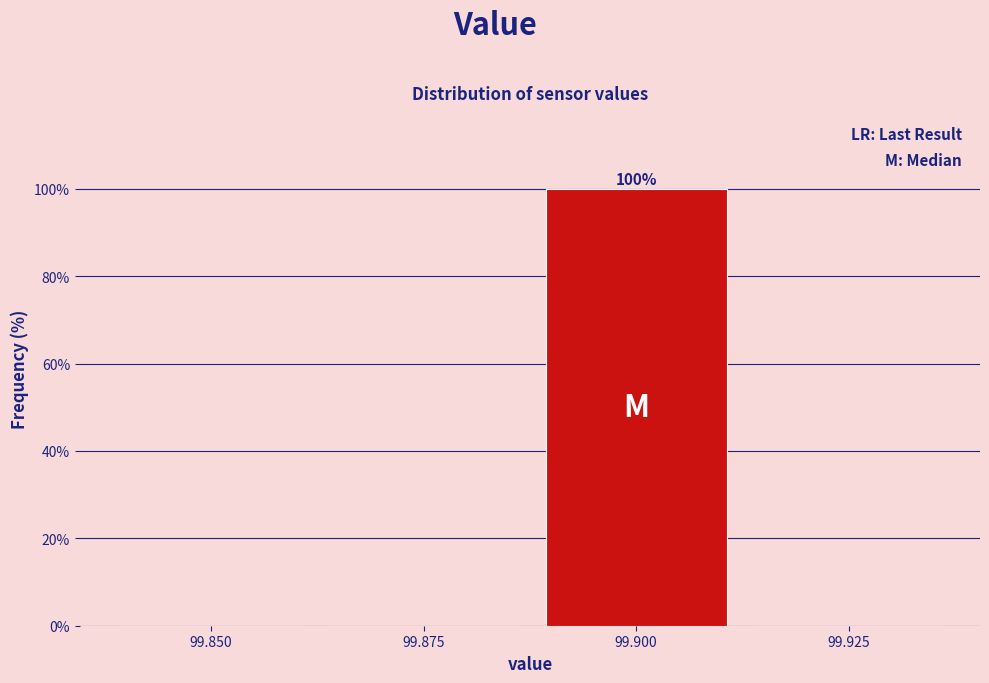

Reading left to right, extract all data points from this chart.

99.850=0	99.875=0	99.900=100	99.925=0